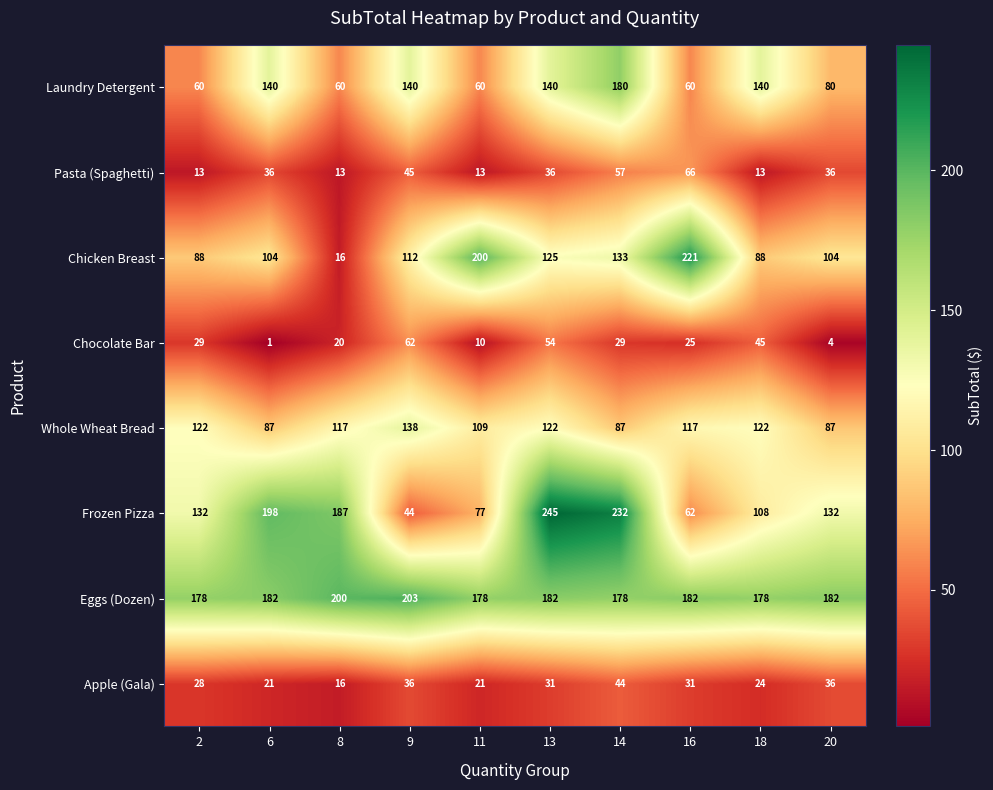

What is the difference between the maximum and second lowest values in the Eggs (Dozen) series?

25